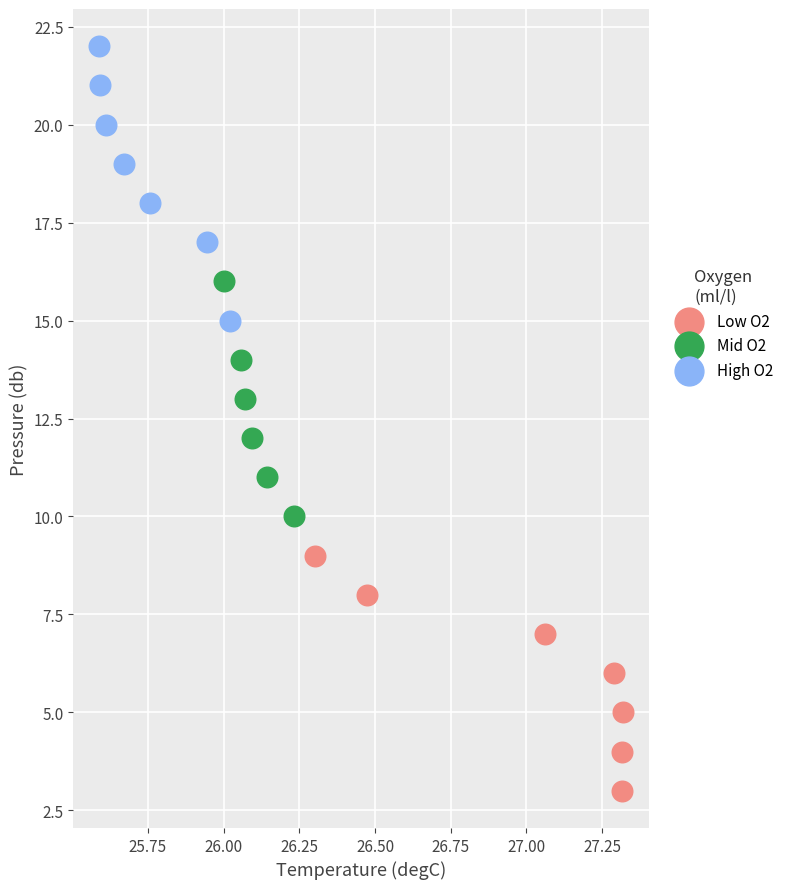

Which series reaches the maximum Y coordinate?

High O2